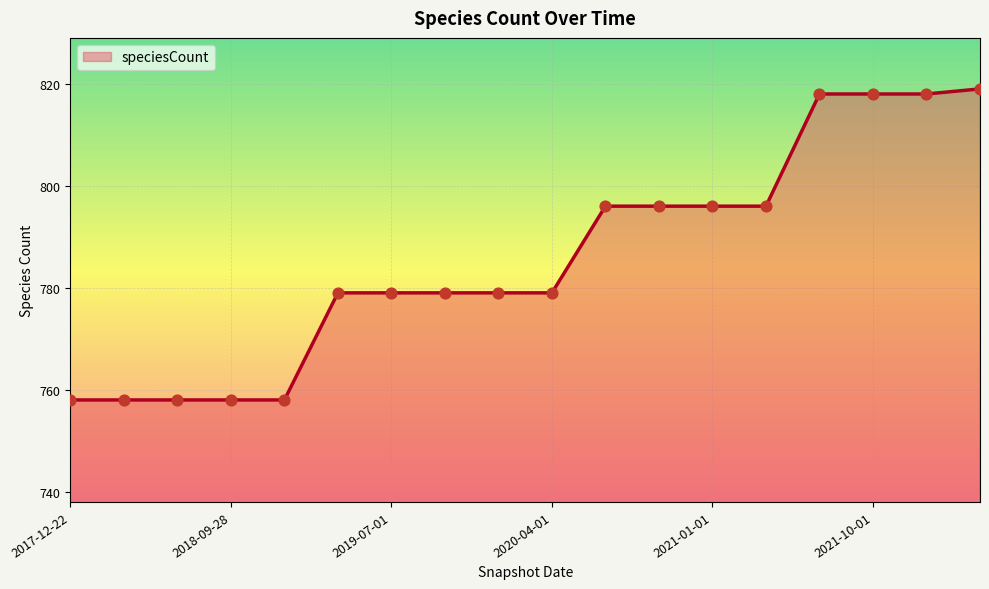

What is the greatest value displayed?

819